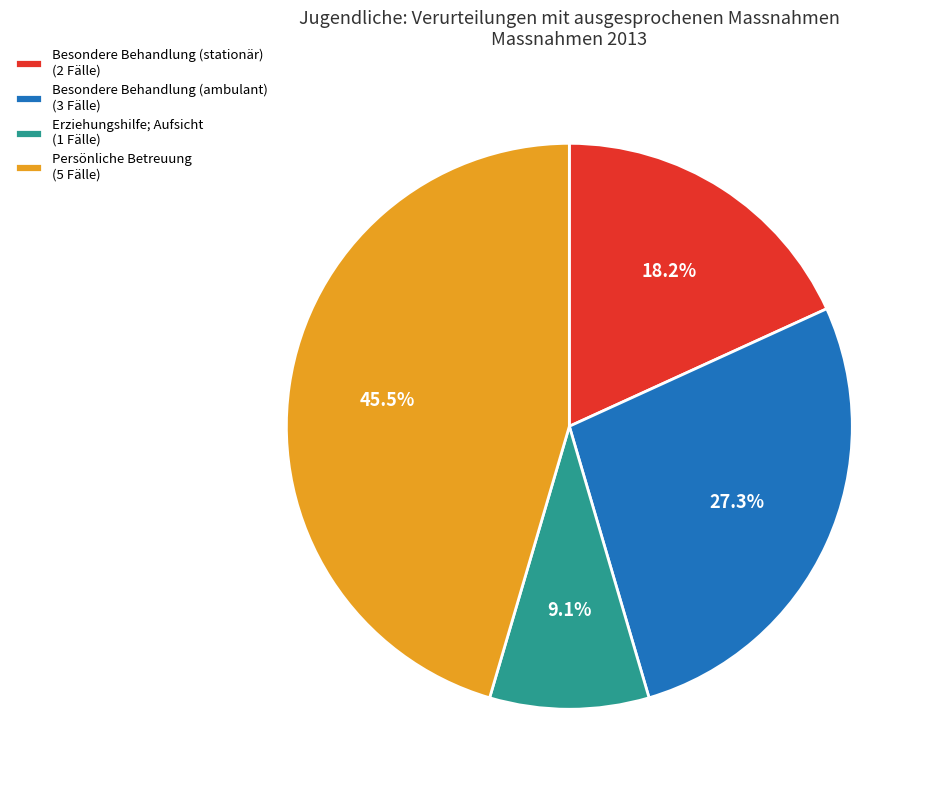

To the nearest percent, what percentage of the pie is Besondere Behandlung (stationär)?

18%